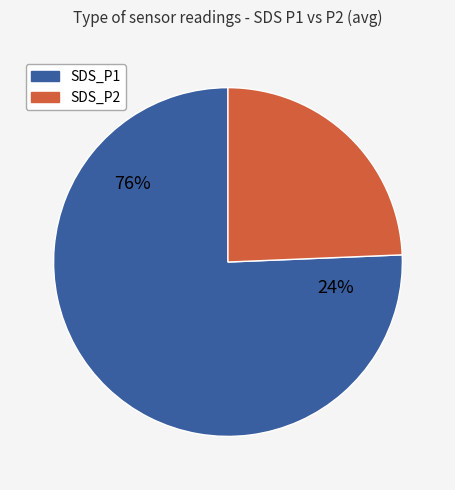

What percentage do SDS_P1 and SDS_P2 together represent?

100.0%